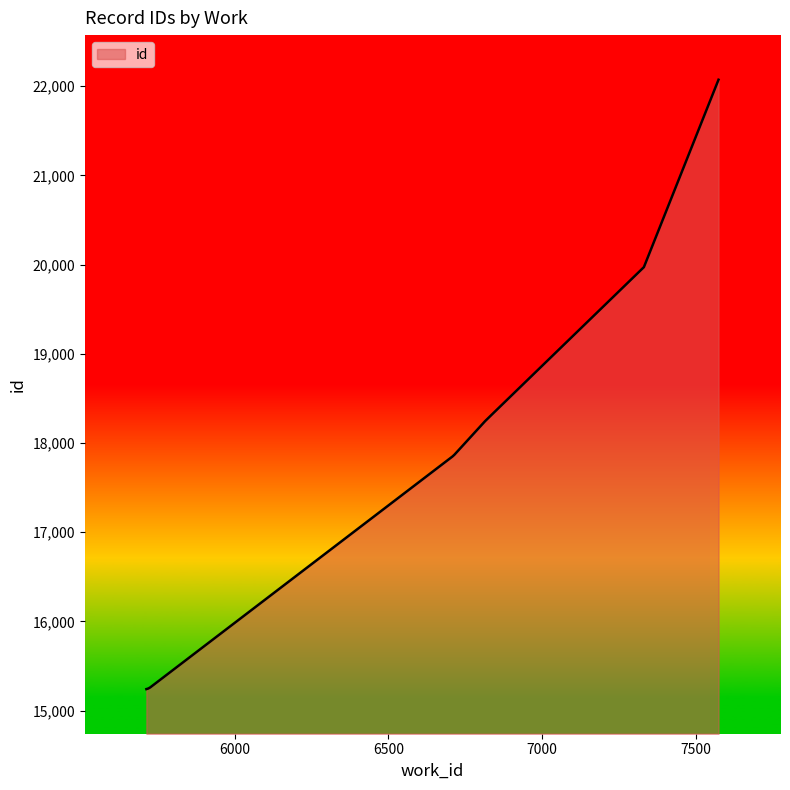

What is the difference between the maximum and minimum values?

6830.0